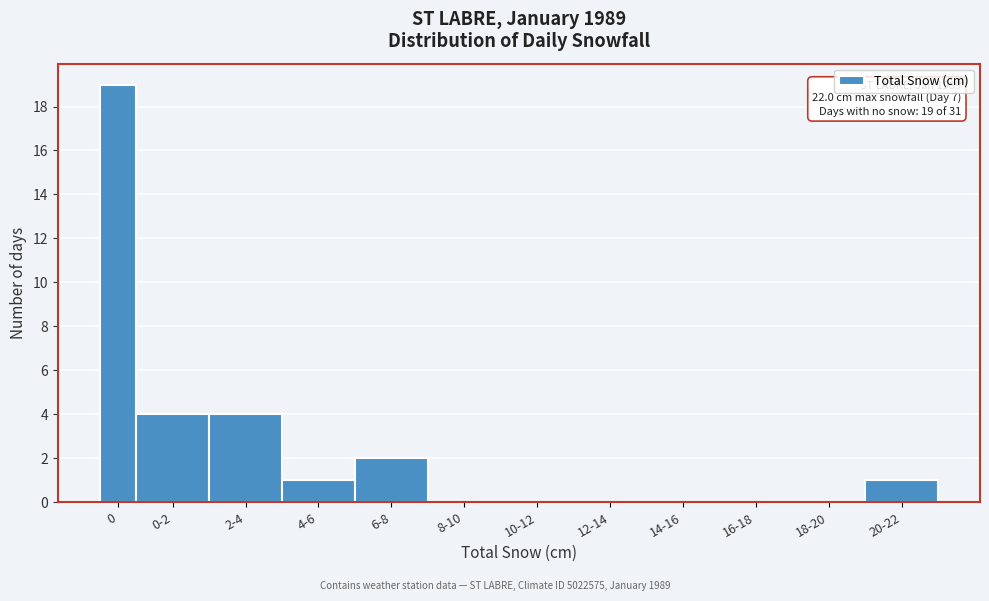

Reading left to right, list all the values displayed in this chart.

0=19	0-2=4	2-4=4	4-6=1	6-8=2	8-10=0	10-12=0	12-14=0	14-16=0	16-18=0	18-20=0	20-22=1